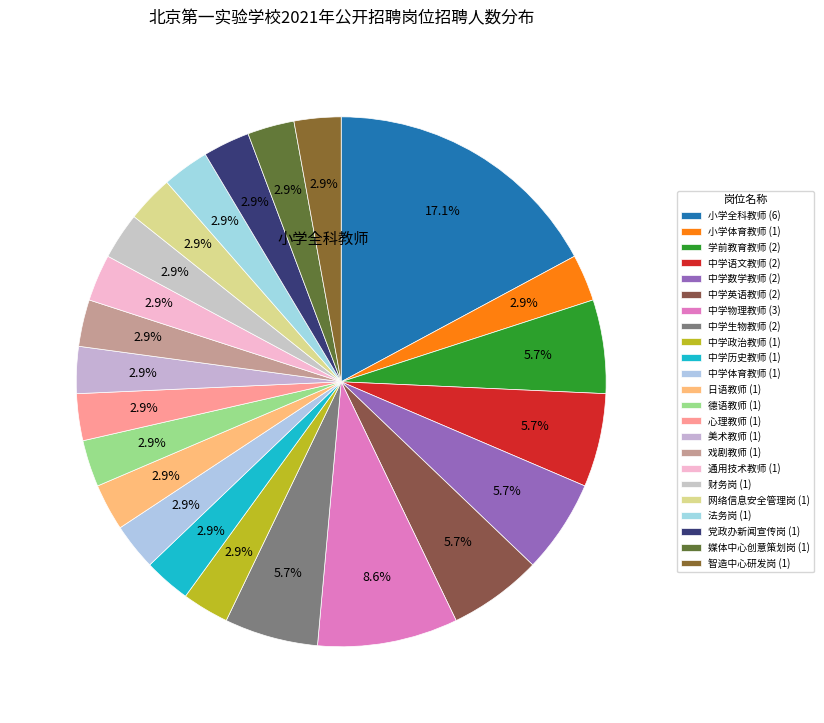

Count the number of slices in the pie.

23